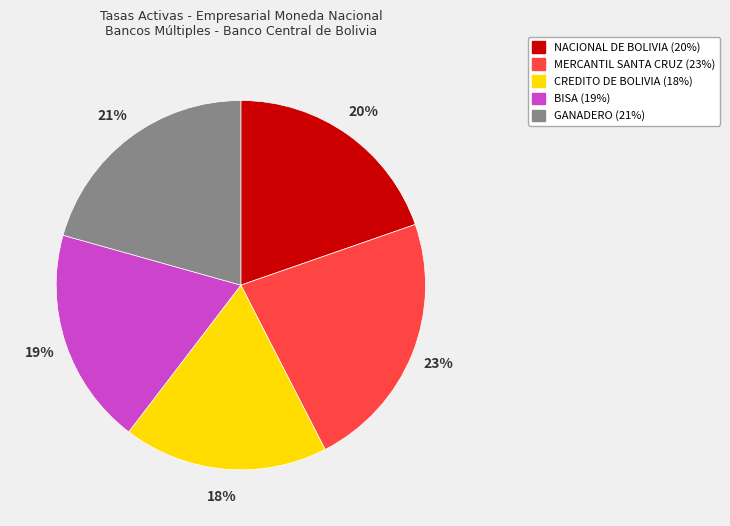

Which slice is the smallest?

CREDITO DE BOLIVIA